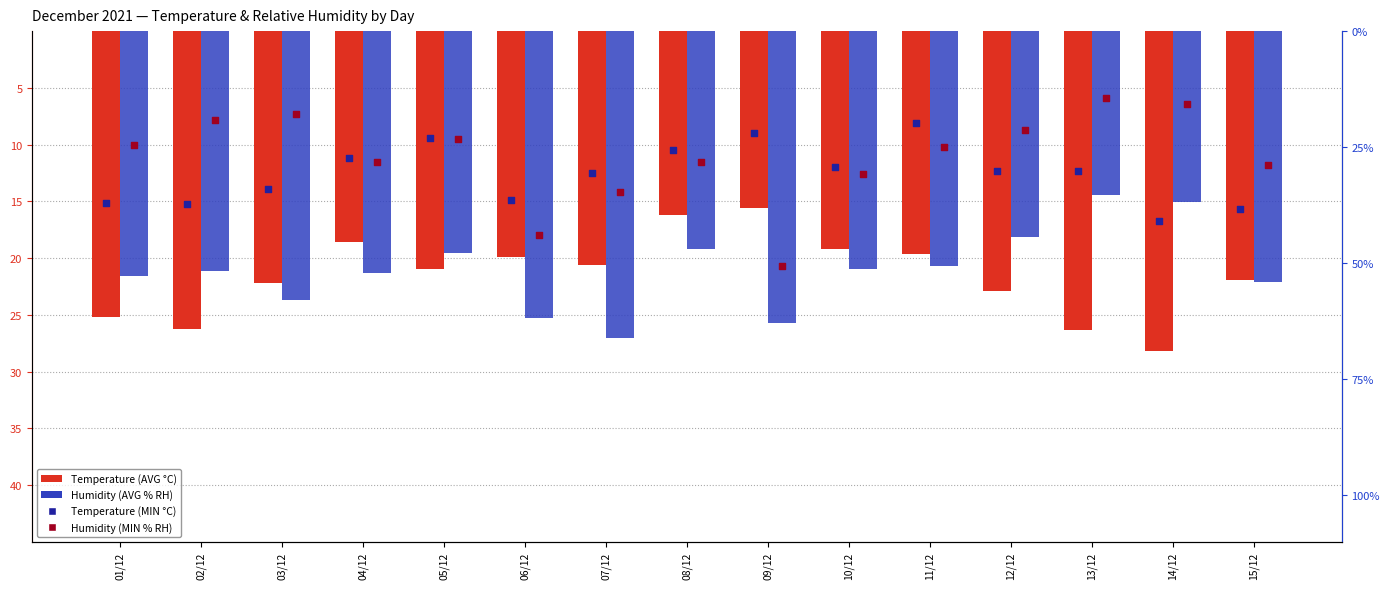

Which series has the largest Y range (max minus min)?

Humidity (MIN % RH)